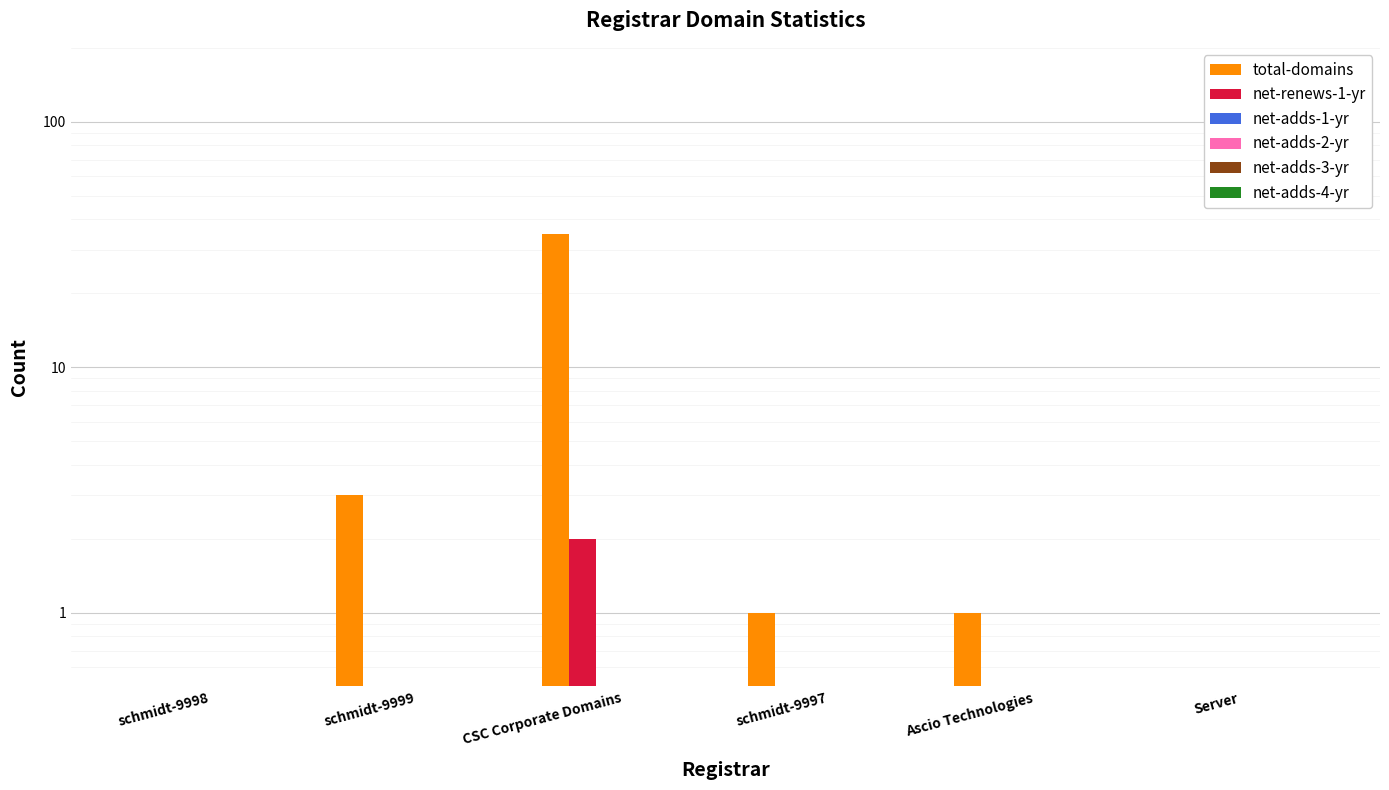

At which category is the sum across all series the highest?

CSC Corporate Domains